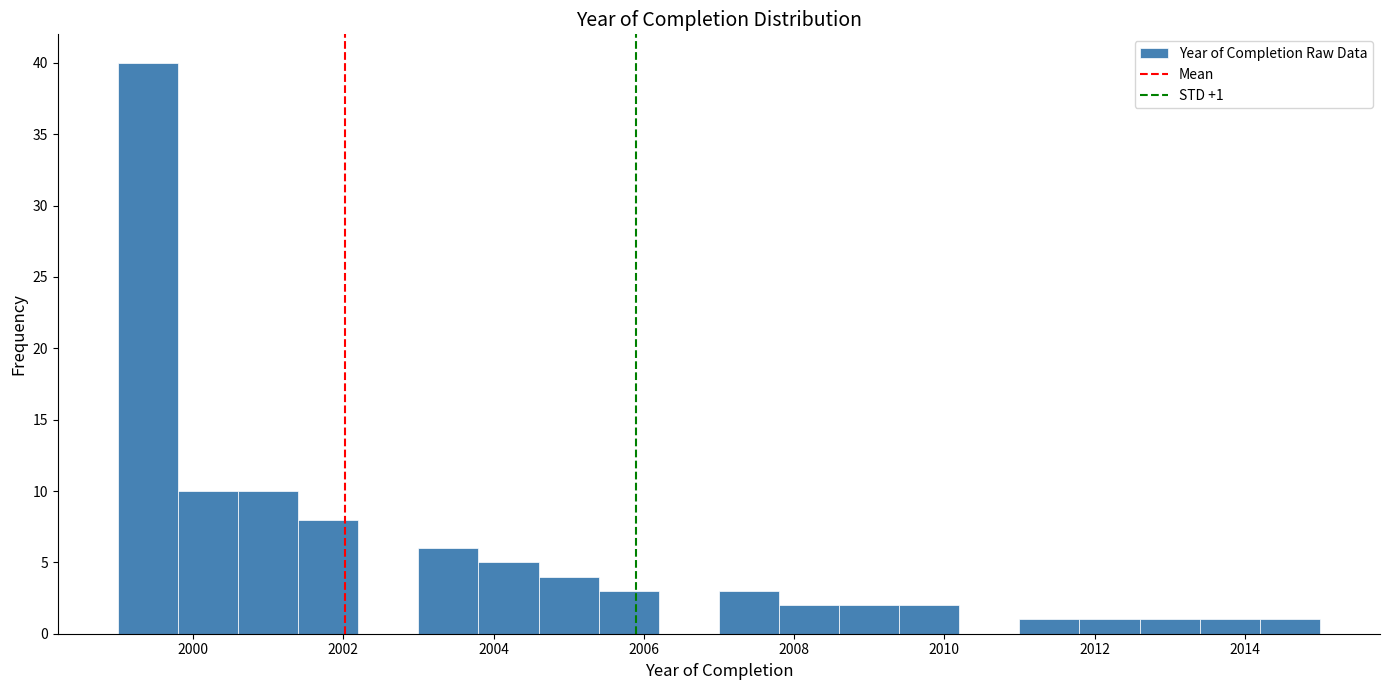

Which range on the x-axis has the tallest bar?

1999.0 to 1999.8